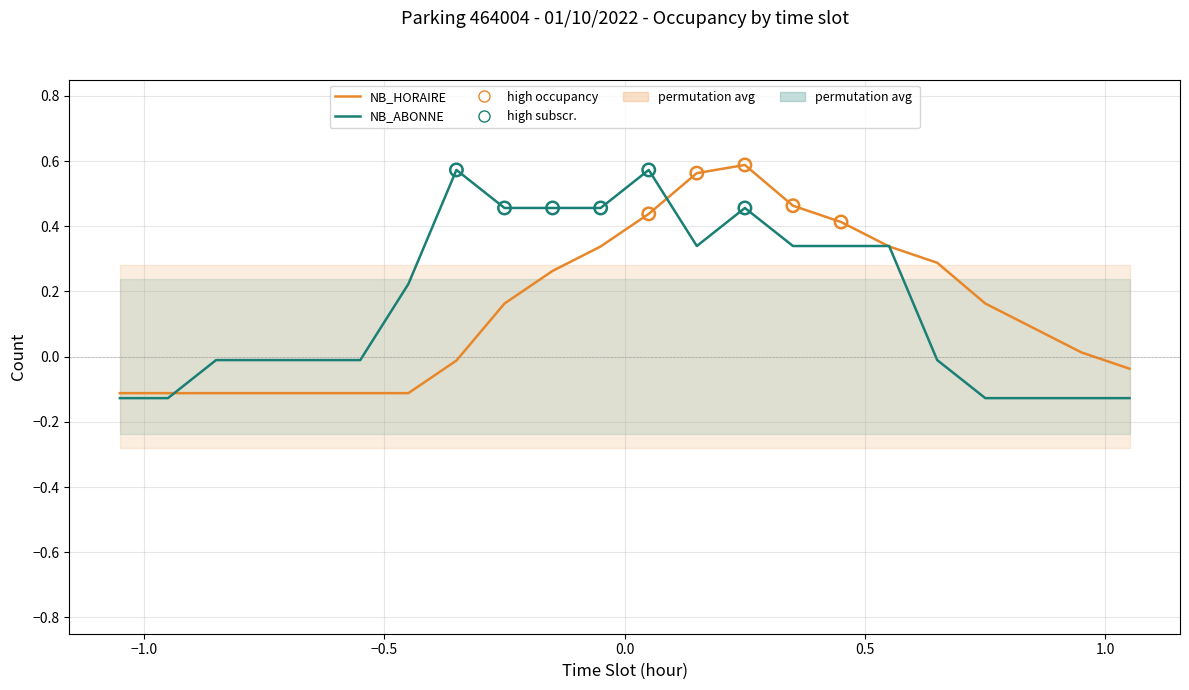

What are all the series names shown in the legend?

NB_HORAIRE, NB_ABONNE